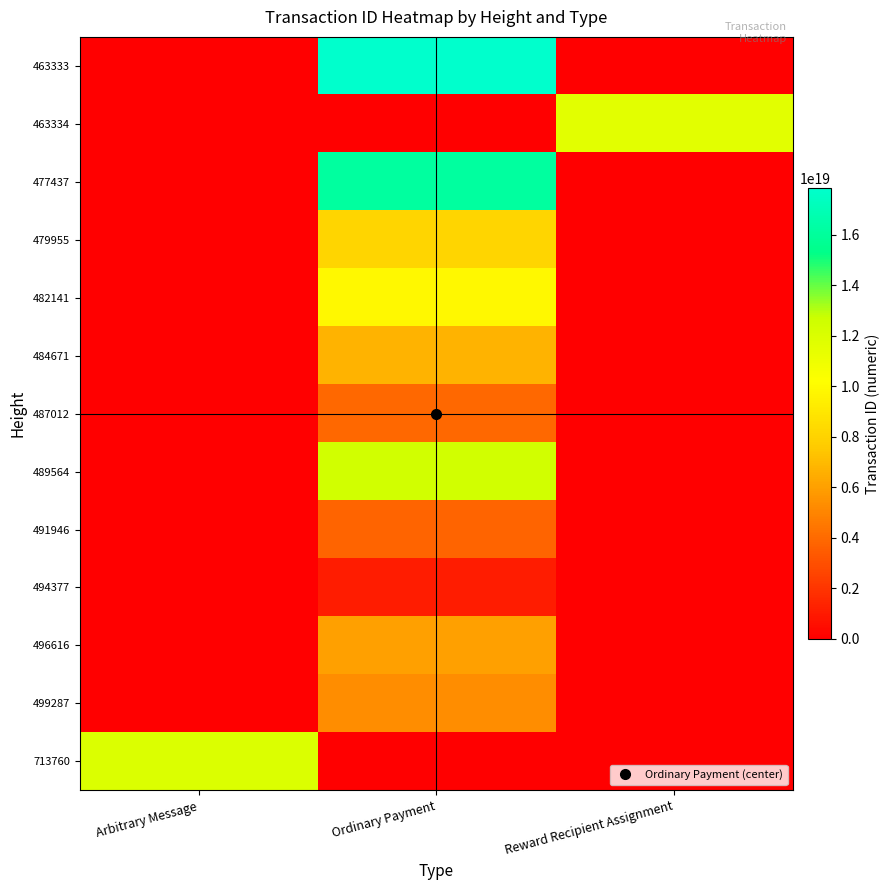

Reading right to left, transcribe all the data shown in this chart.

463333: Reward Recipient Assignment=0	Ordinary Payment=17836516484834072576	Arbitrary Message=0
463334: Reward Recipient Assignment=11573088002209030144	Ordinary Payment=0	Arbitrary Message=0
477437: Reward Recipient Assignment=0	Ordinary Payment=16114888924573202432	Arbitrary Message=0
479955: Reward Recipient Assignment=0	Ordinary Payment=8133718472654783488	Arbitrary Message=0
482141: Reward Recipient Assignment=0	Ordinary Payment=9877427750164873216	Arbitrary Message=0
484671: Reward Recipient Assignment=0	Ordinary Payment=6752049383049989120	Arbitrary Message=0
487012: Reward Recipient Assignment=0	Ordinary Payment=3935069777423267840	Arbitrary Message=0
489564: Reward Recipient Assignment=0	Ordinary Payment=12432856239707346944	Arbitrary Message=0
491946: Reward Recipient Assignment=0	Ordinary Payment=3822141697660502528	Arbitrary Message=0
494377: Reward Recipient Assignment=0	Ordinary Payment=1067926056580238848	Arbitrary Message=0
496616: Reward Recipient Assignment=0	Ordinary Payment=6024256597350296576	Arbitrary Message=0
499287: Reward Recipient Assignment=0	Ordinary Payment=5317403447088423936	Arbitrary Message=0
713760: Reward Recipient Assignment=0	Ordinary Payment=0	Arbitrary Message=11968791879065675776